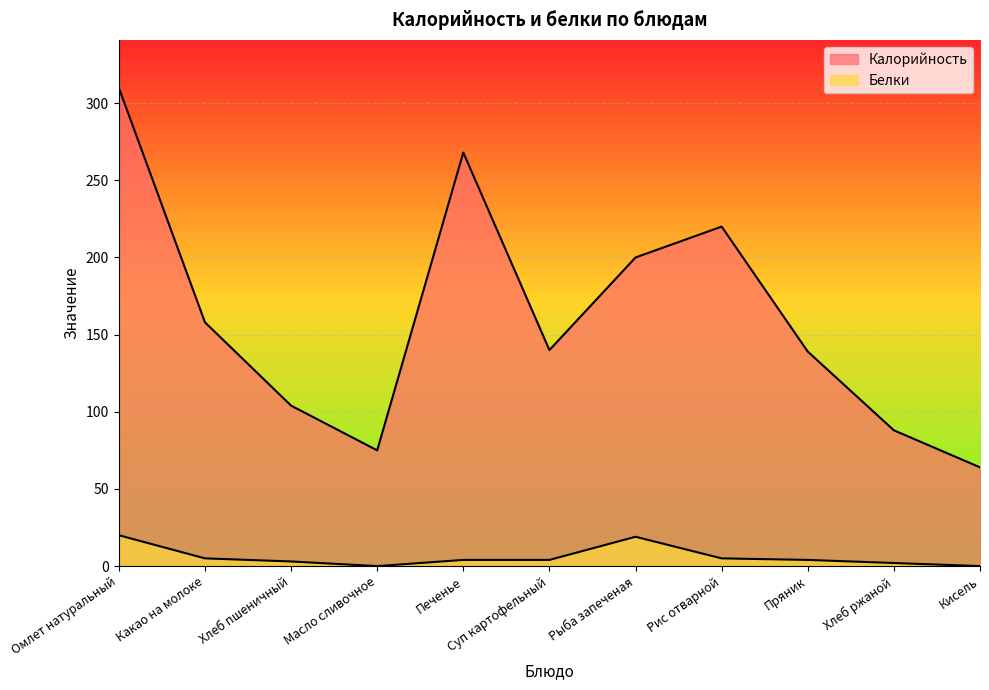

Reading left to right, list all the values displayed in this chart.

Калорийность: 310	158	104	75	268	140	200	220	139	88	64
Белки: 20	5	3	0	4	4	19	5	4	2	0